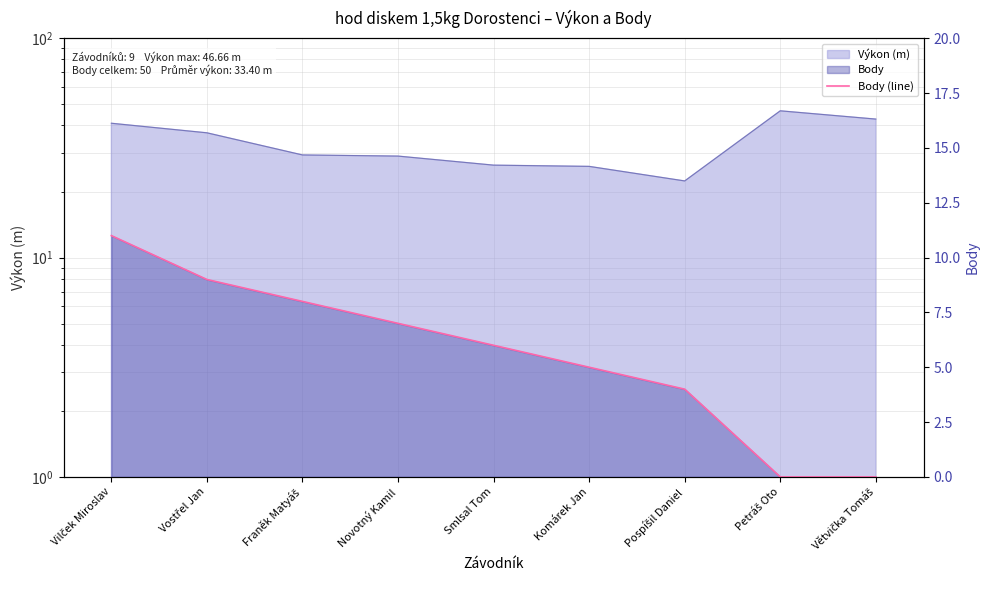

Is it true that the value at Petráš Oto is 0?

True